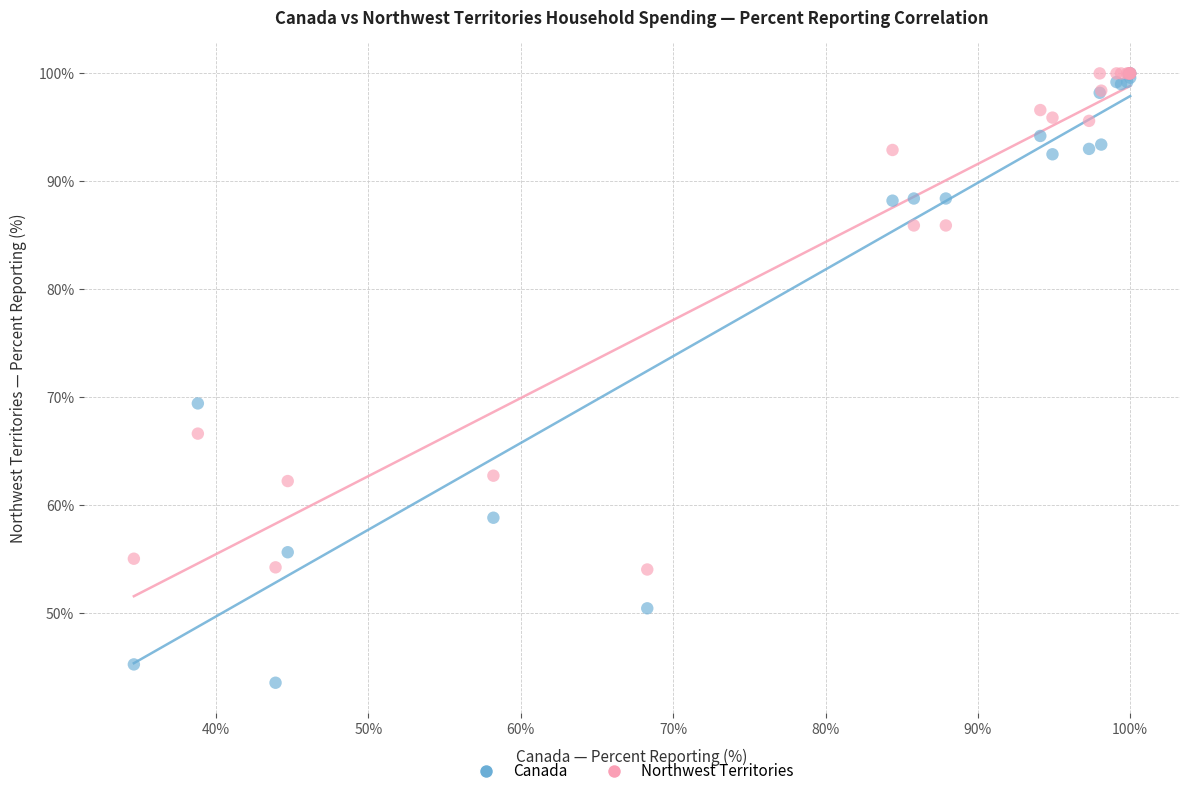

Which series has the largest Y range (max minus min)?

Canada